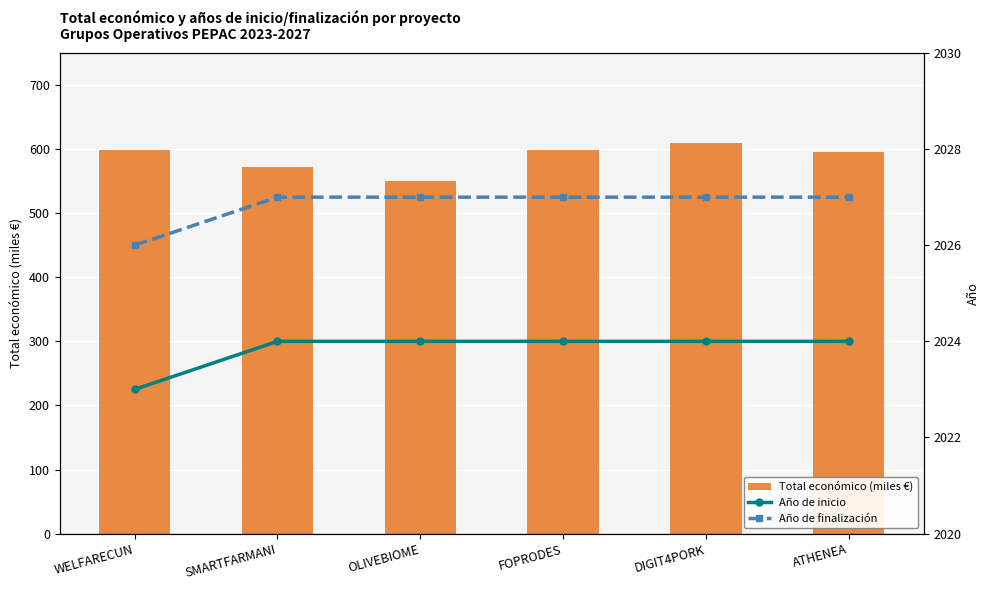

What is the lowest value of the Total económico (miles €) series?

550.1